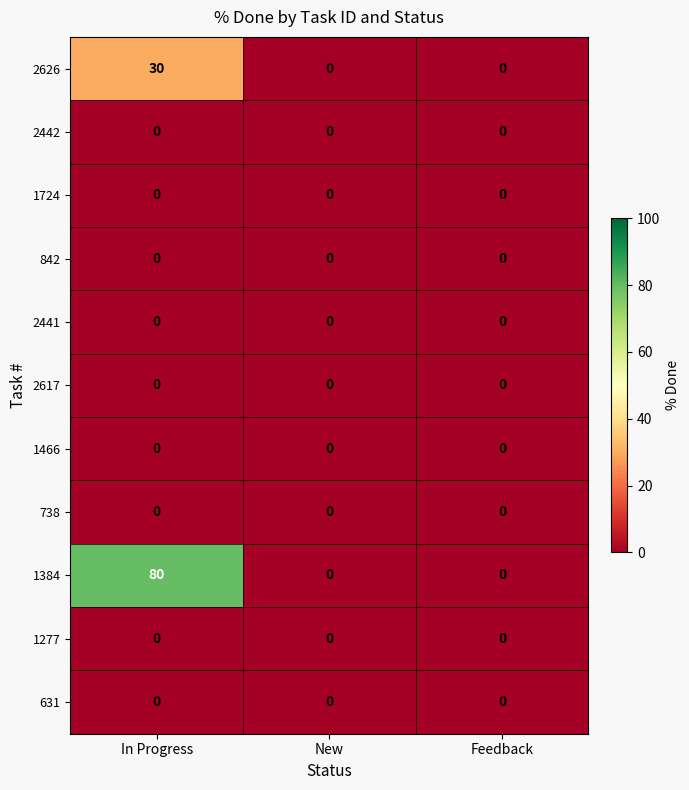

How many categories are shown in the chart?

3